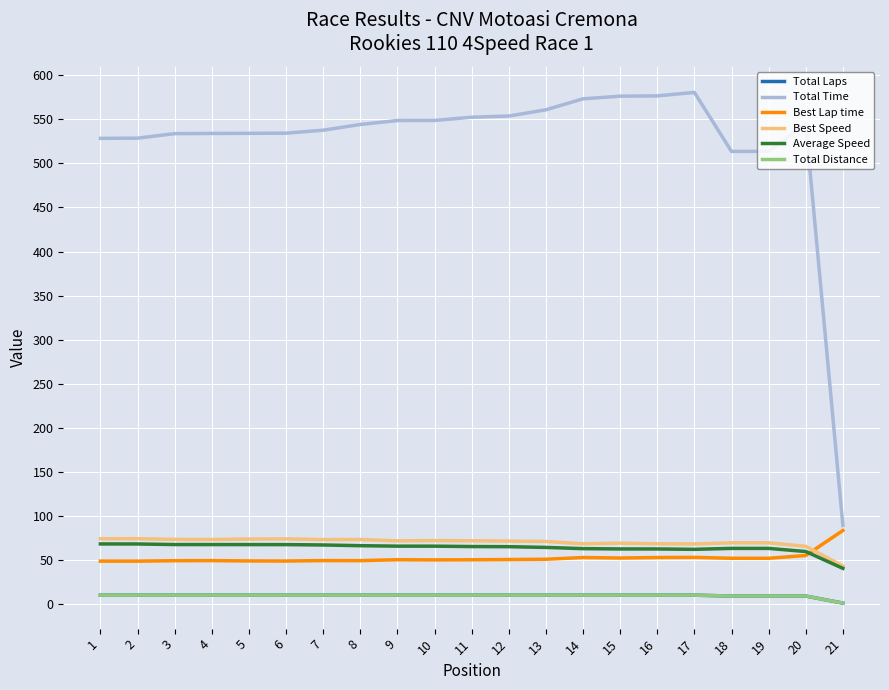

Is this an area chart (filled region under the line)?

No